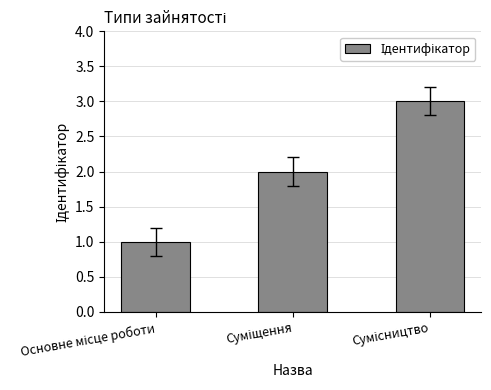

What is the sum of all values?

6